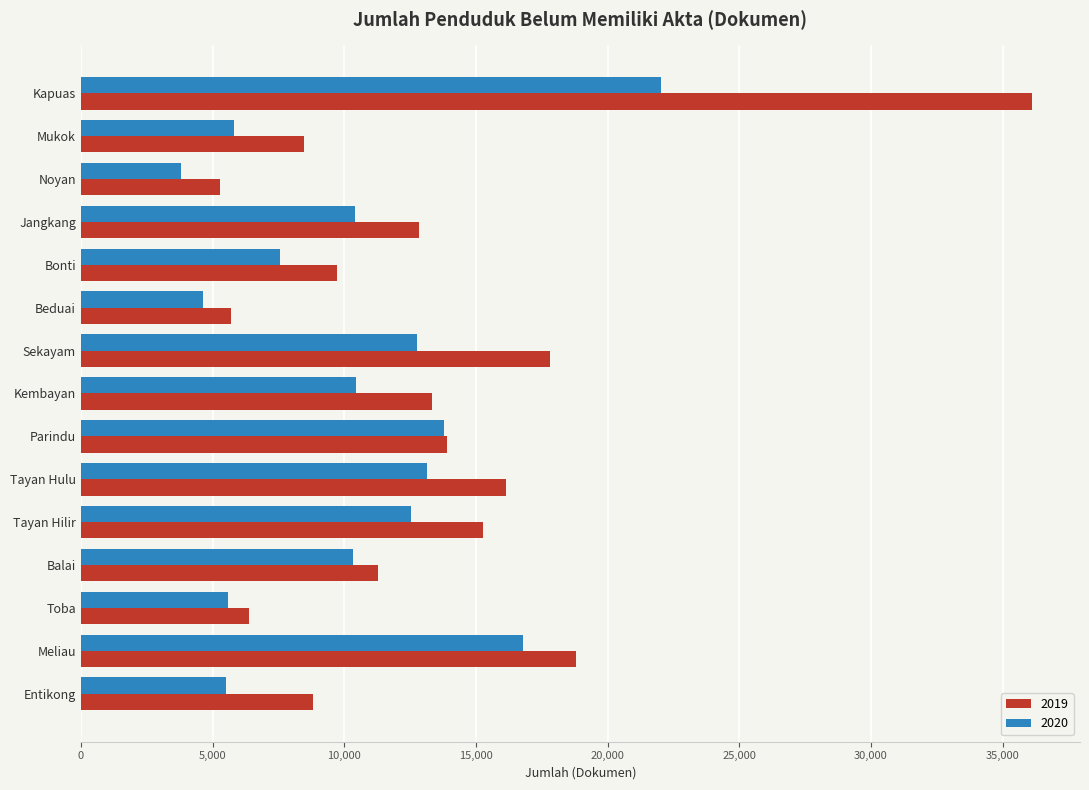

What is the average value of the 2019 series?

13321